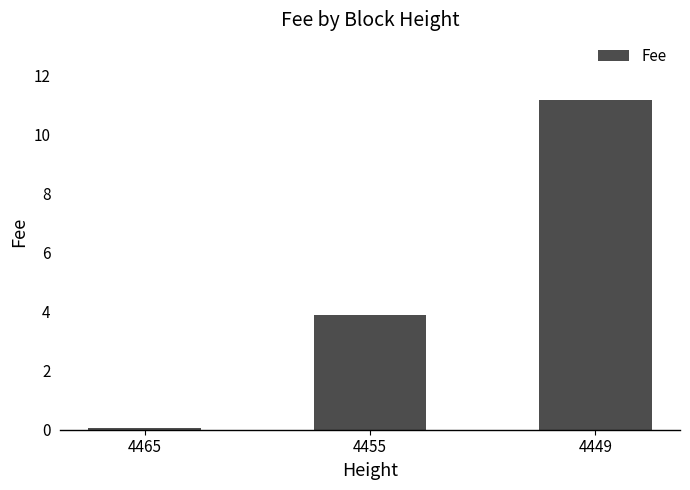

At which label does the data first exceed 3?

4455